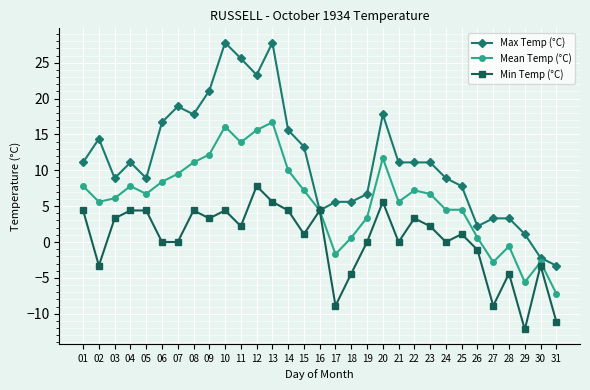

True or false: Mean Temp (°C) has more than 0 points higher than both neighbors.

True